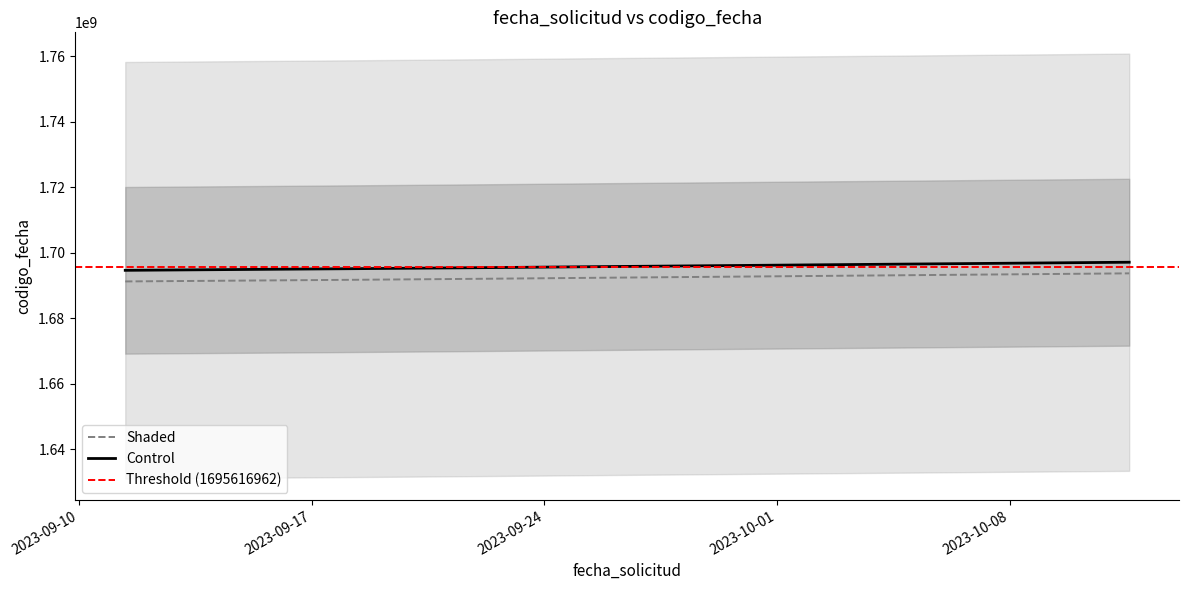

Reading right to left, list all the values displayed in this chart.

1693703330.9	1692348898.2	1692078300.5	1691759663.1	1691238448.6